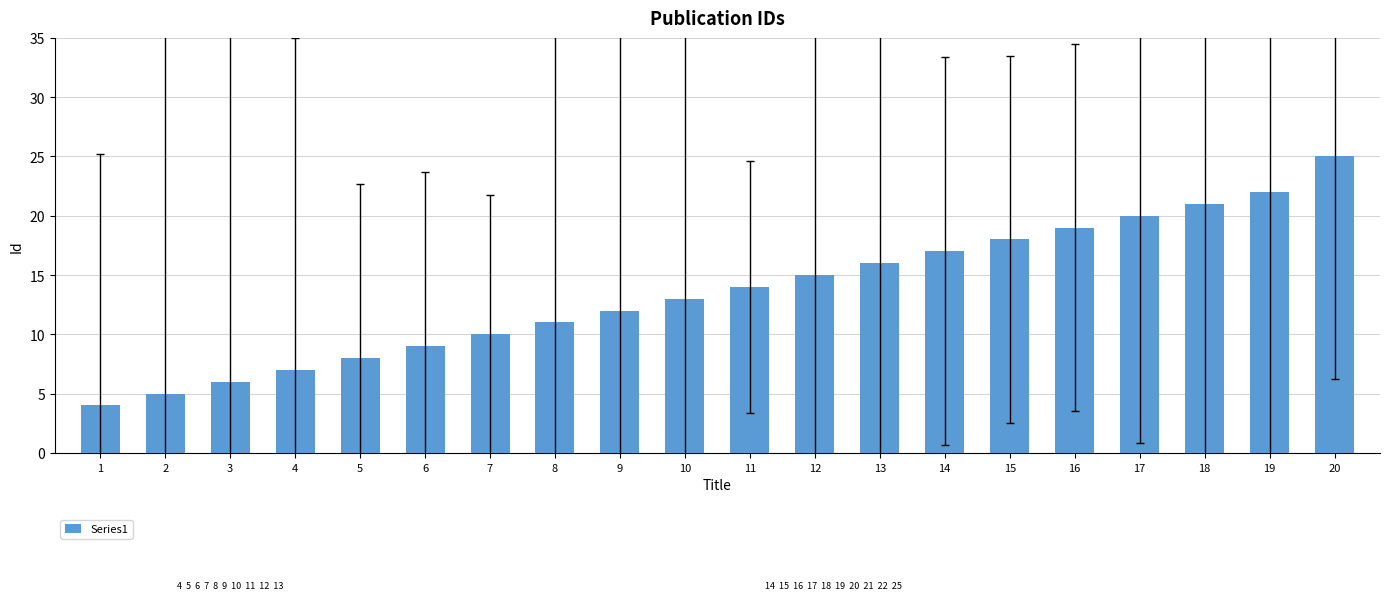

Are the bars grouped side by side (vs. stacked)?

No